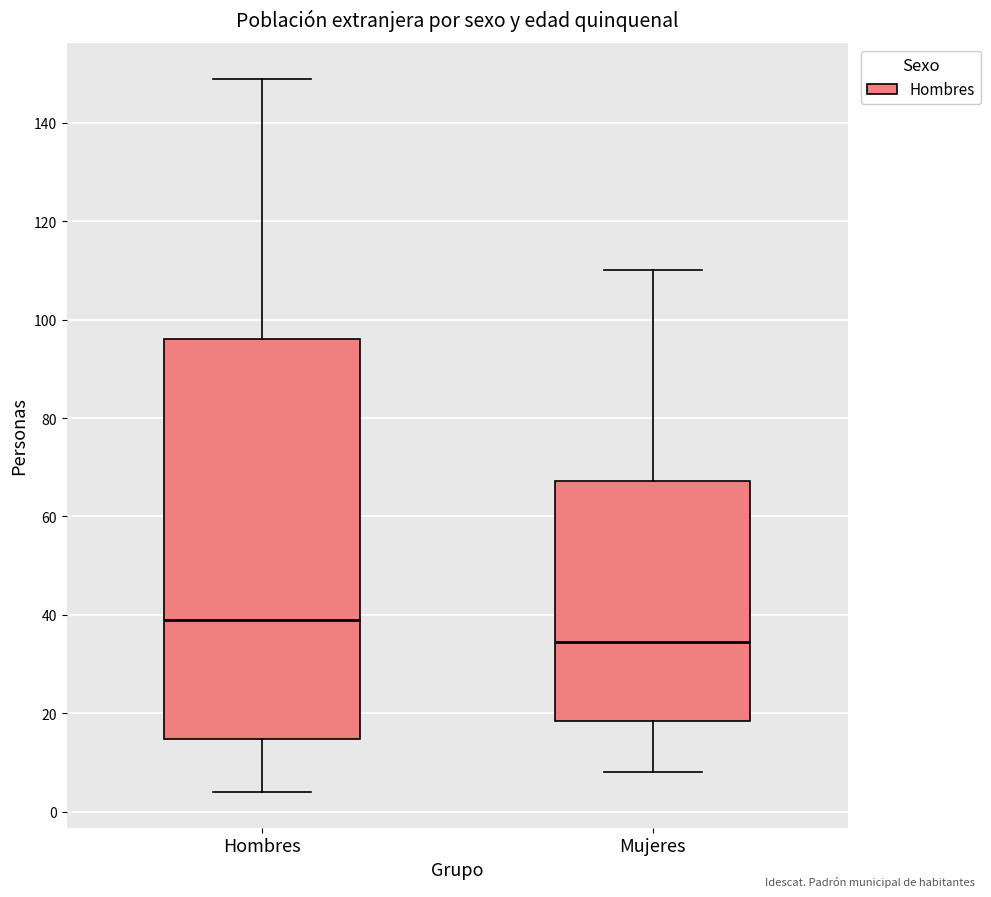

Which box has the lowest median line?

Mujeres